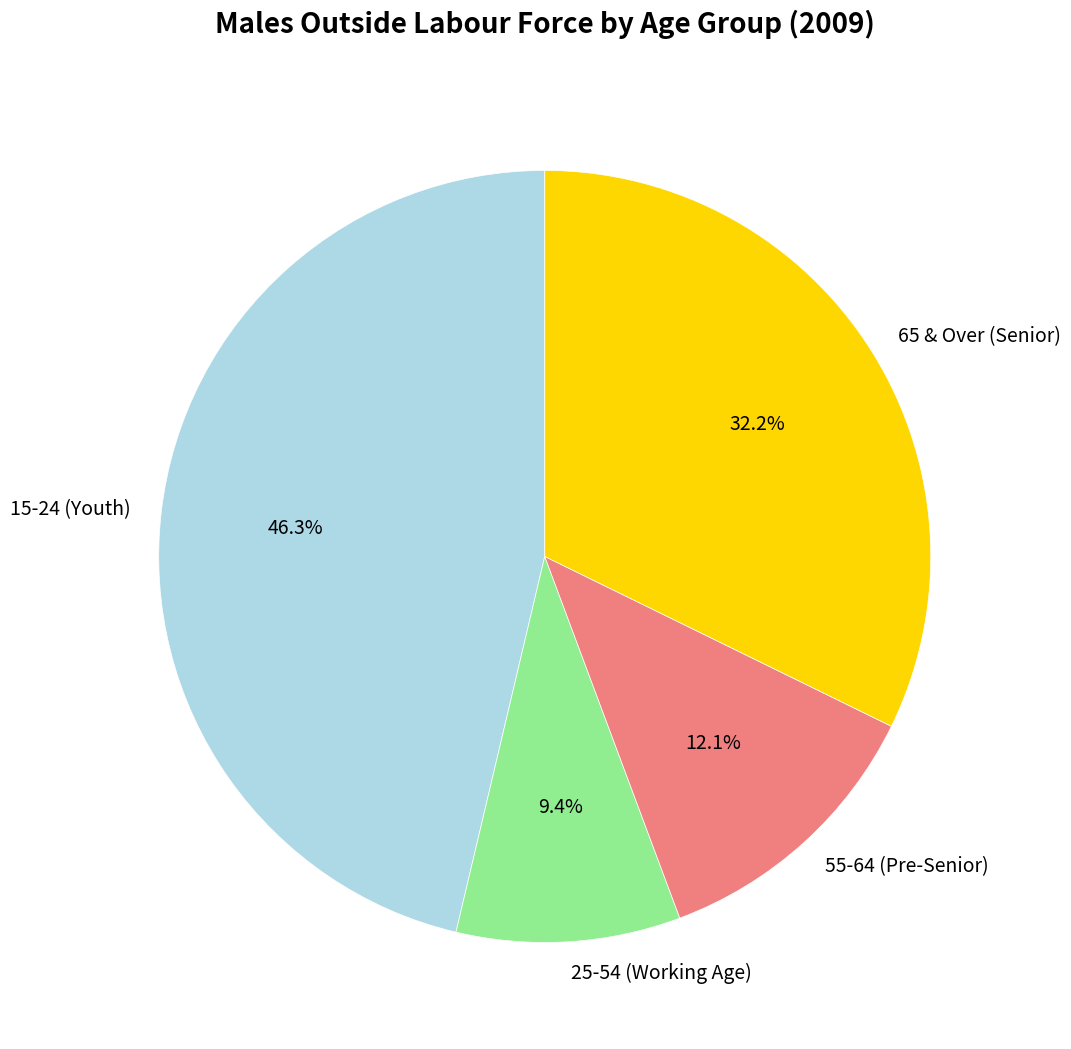

Which has a higher value, 15-24 (Youth) or 55-64 (Pre-Senior)?

15-24 (Youth)